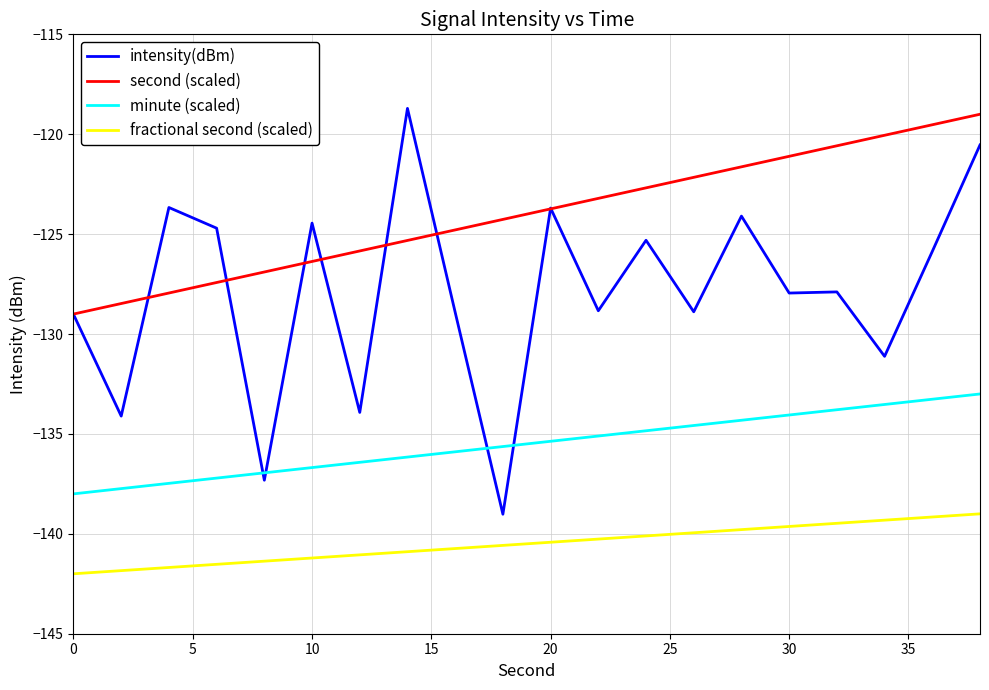

What are all the series names shown in the legend?

intensity(dBm), second (scaled), minute (scaled), fractional second (scaled)